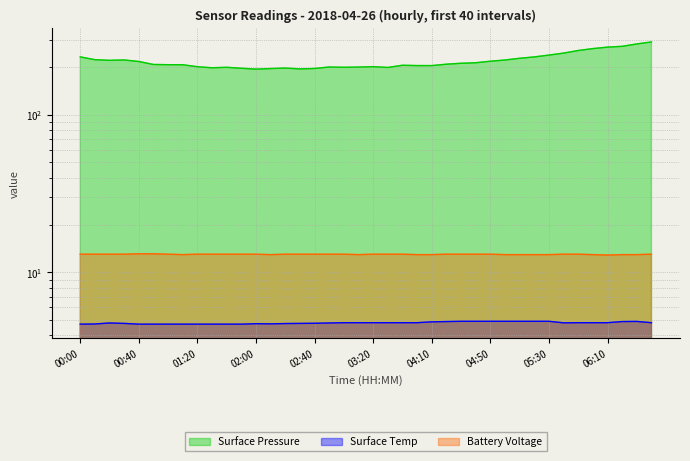

Is it true that Surface Temp equals 4.9 at 04:40?

True